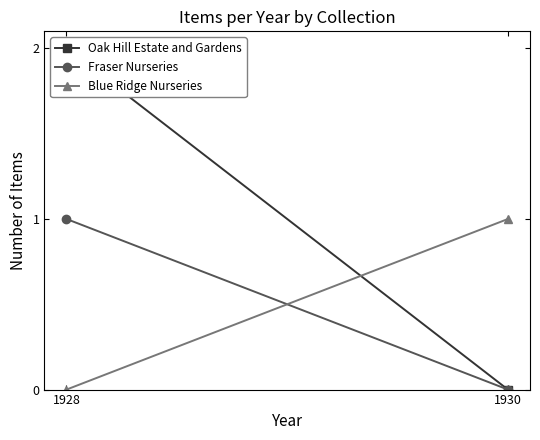

The value of Oak Hill Estate and Gardens at 1928 is 2. True or false?

True